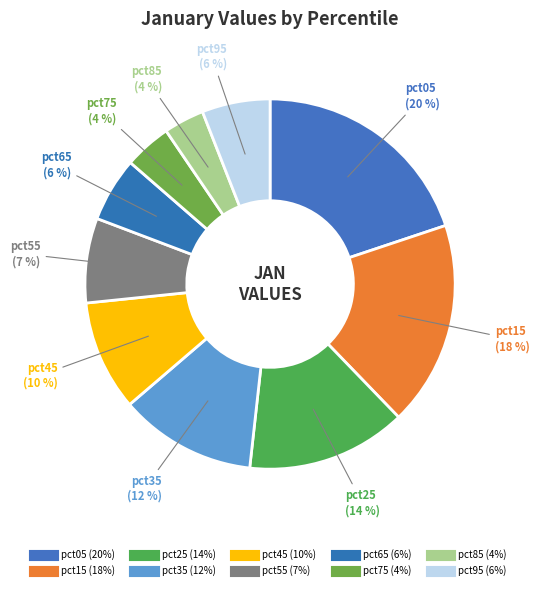

Rank the categories by value from lowest to highest.

pct85, pct75, pct65, pct95, pct55, pct45, pct35, pct25, pct15, pct05